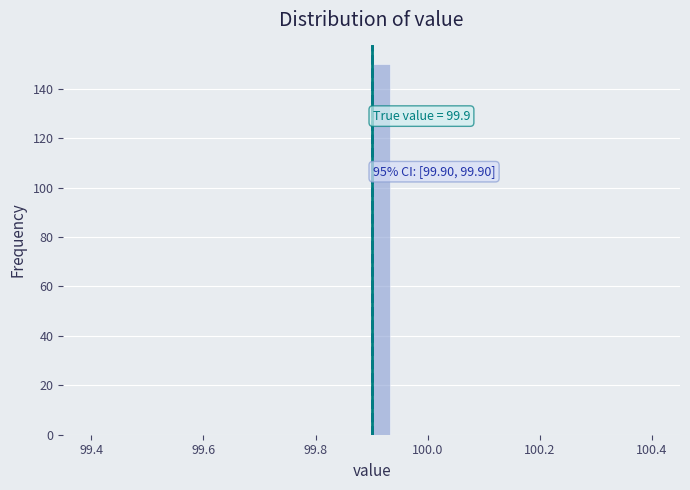

Read against the x-axis, roughly where is the centre of the tallest bar?

99.92